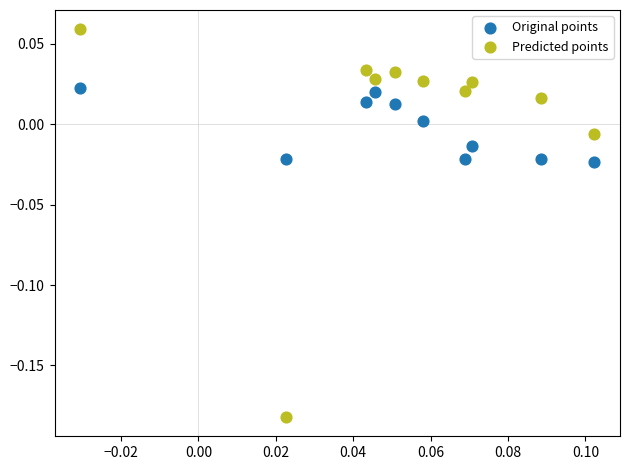

Which series has the largest Y range (max minus min)?

Predicted points